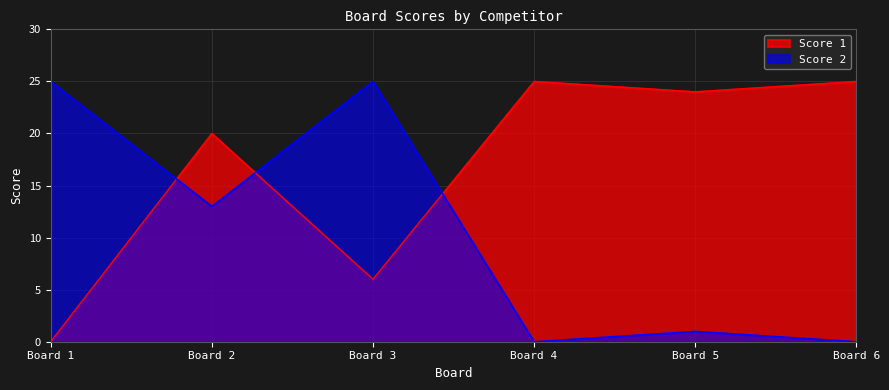

After their last crossing, which series has the higher values: Score 2 or Score 1?

Score 1